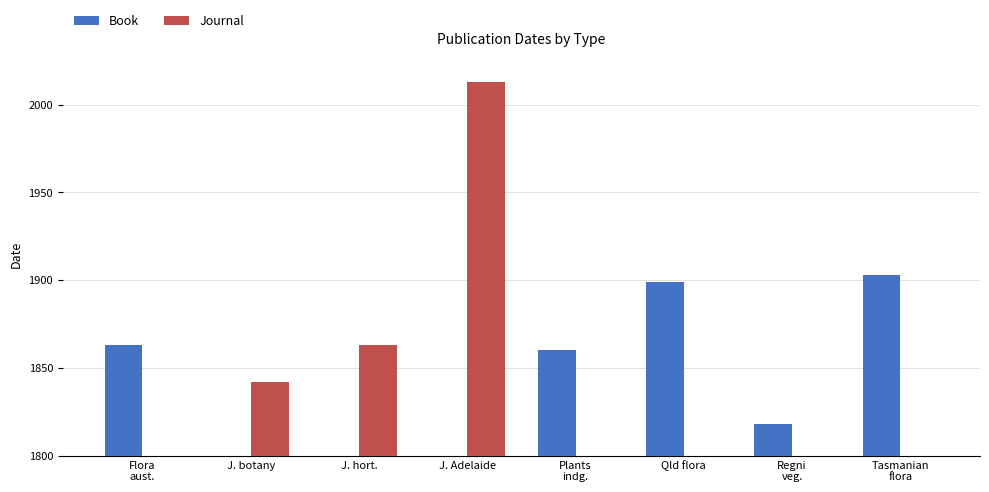

Reading left to right, transcribe all the data shown in this chart.

Book: 1863	0	0	0	1860	1899	1818	1903
Journal: 0	1842	1863	2013	0	0	0	0